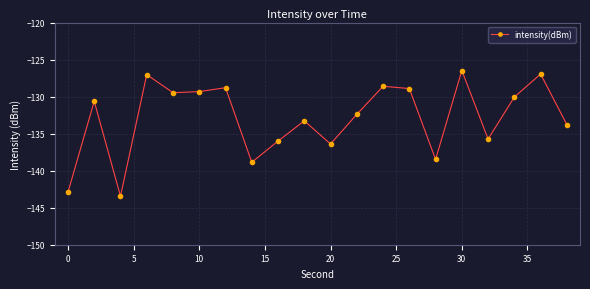

What is the difference between the maximum and second lowest values?

16.4